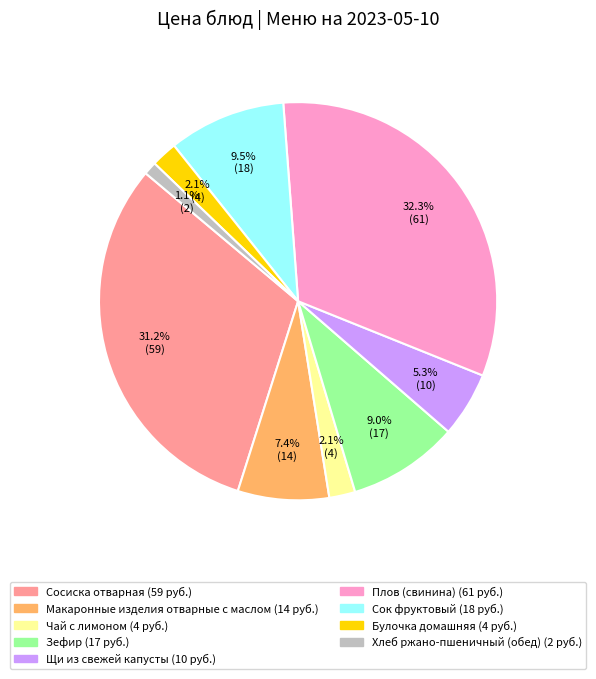

Is there a majority slice in this chart?

No